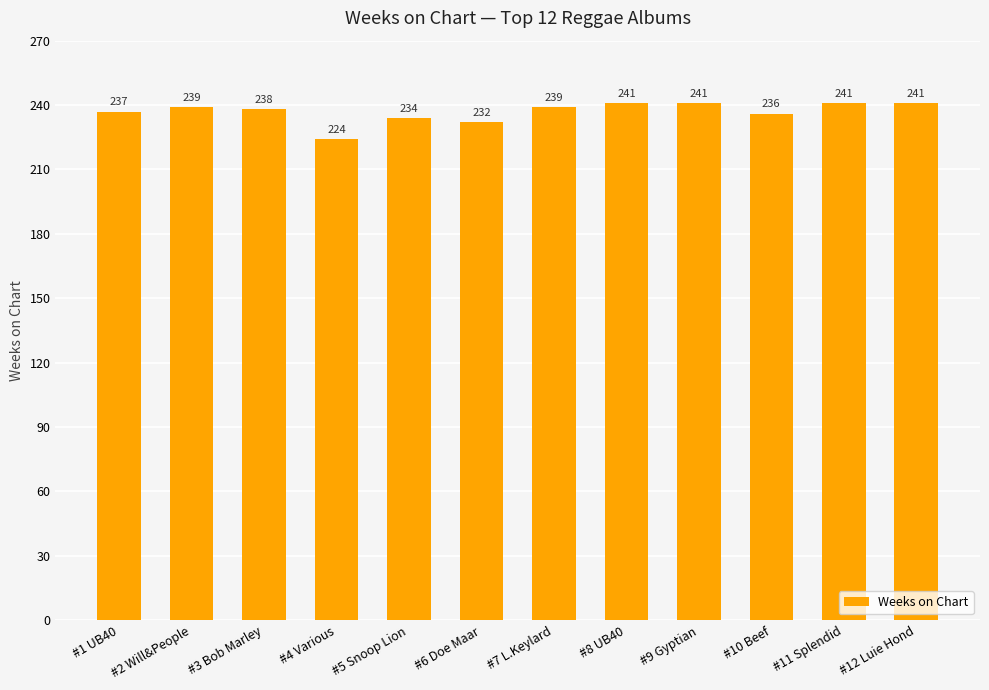

What is the change in value from #5 Snoop Lion to #11 Splendid?

+7